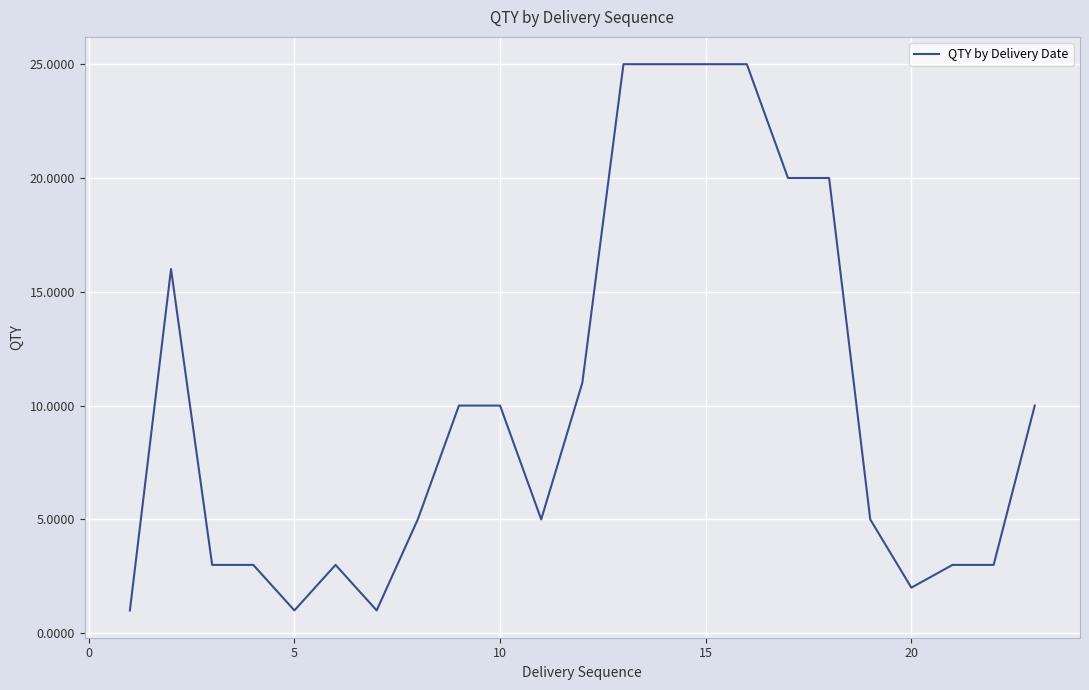

What is the maximum value shown in the chart?

25